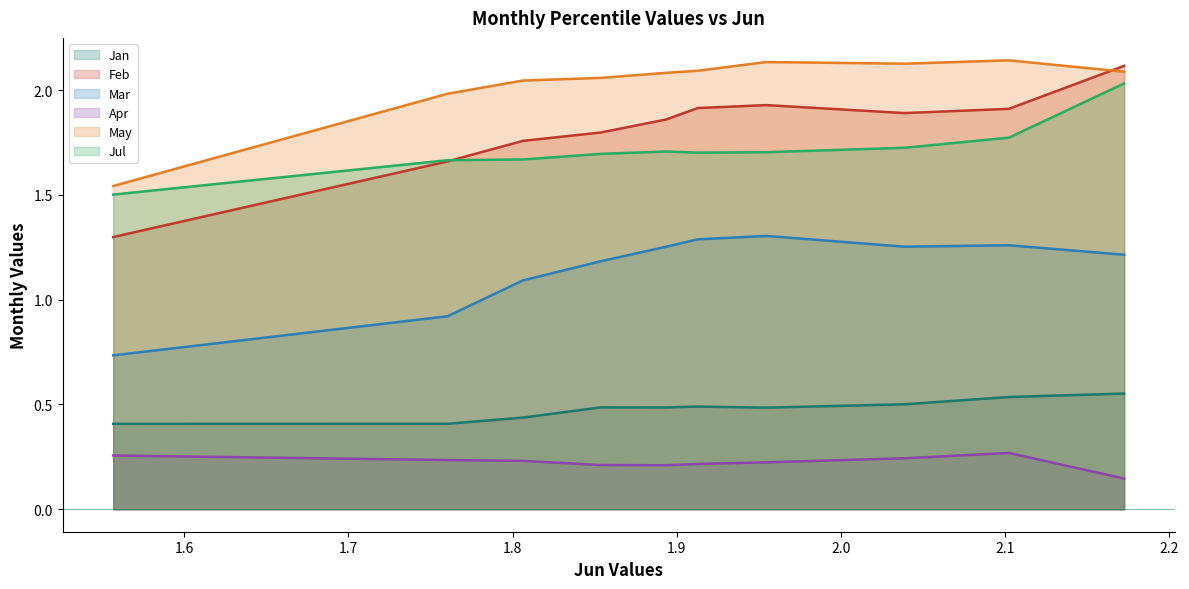

What is the difference between the highest and lowest values at pct15?

1.7